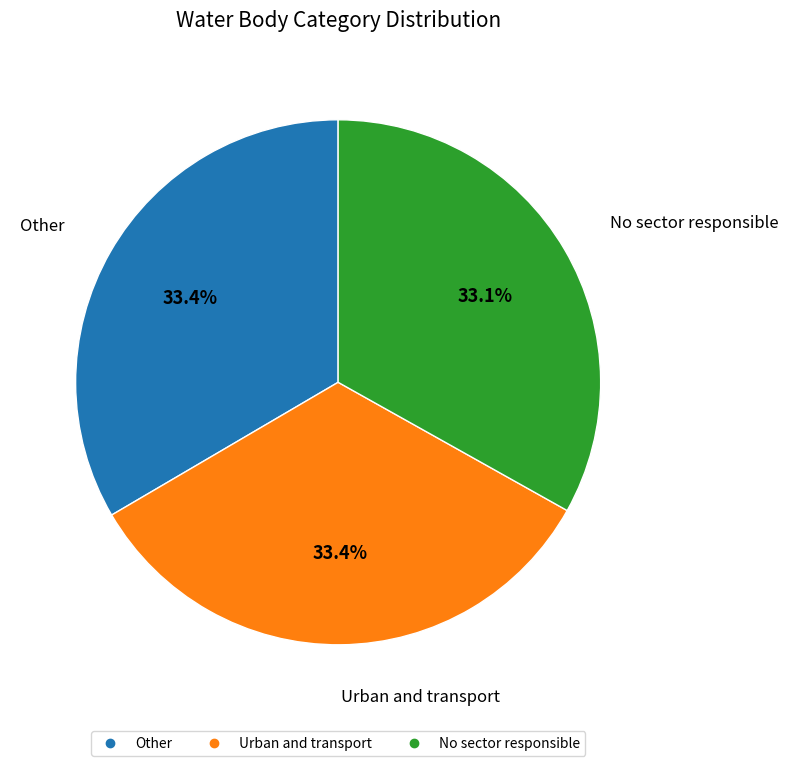

Do Urban and transport and No sector responsible together represent more than half of the pie?

Yes